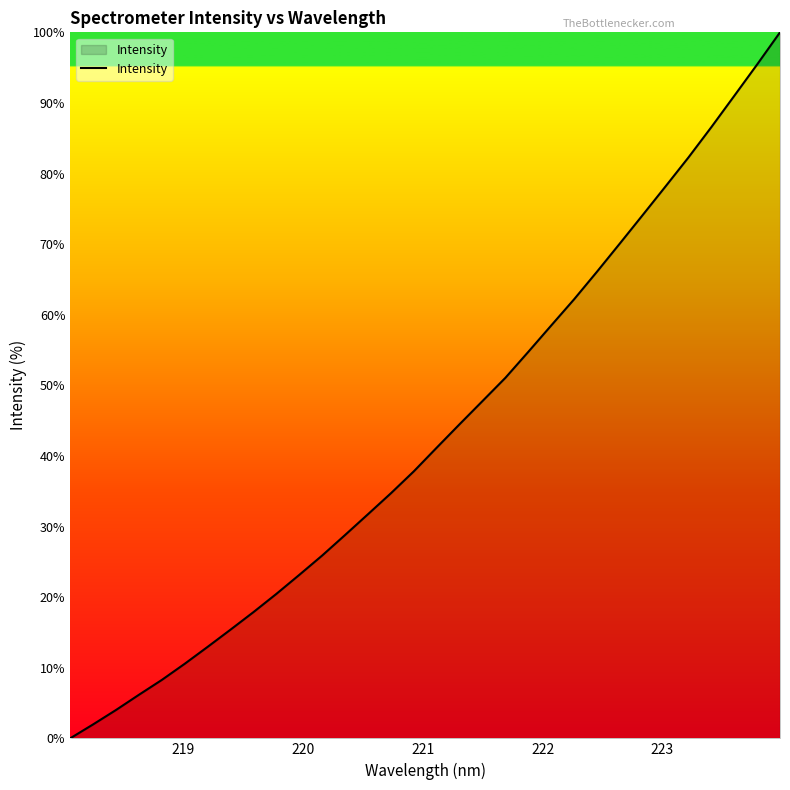

Reading left to right, transcribe all the data shown in this chart.

0.0	2.0	4.0	6.2	8.3	10.6	13.0	15.4	17.9	20.5	23.2	25.9	28.8	31.8	34.7	37.8	41.2	44.5	47.8	51.1	54.7	58.5	62.2	66.1	70.1	74.1	78.2	82.3	86.6	91.0	95.5	100.0